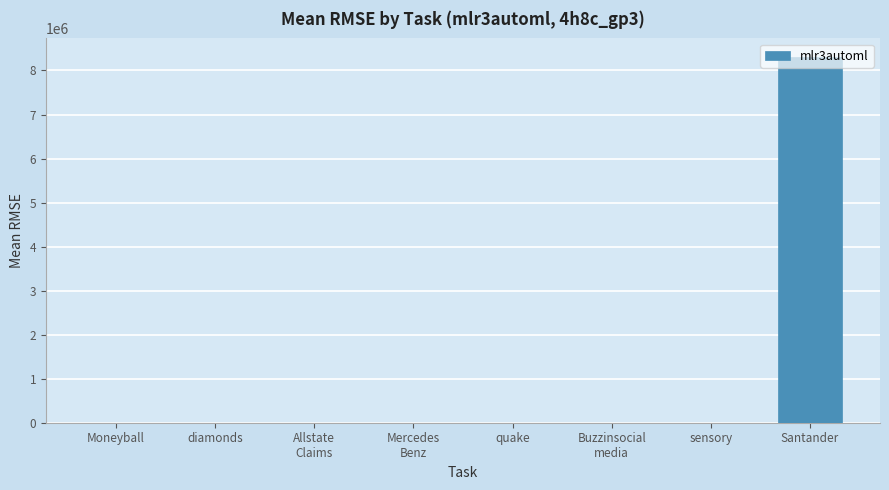

Count the number of data series in this chart.

1